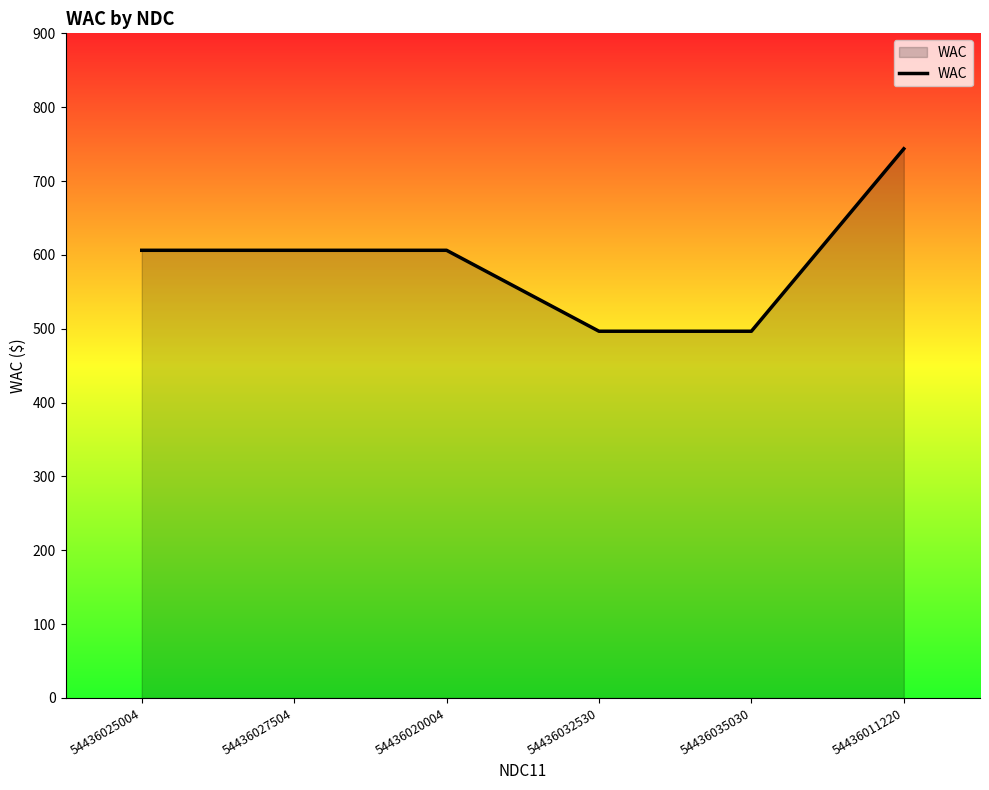

What is the smallest value displayed?

496.6